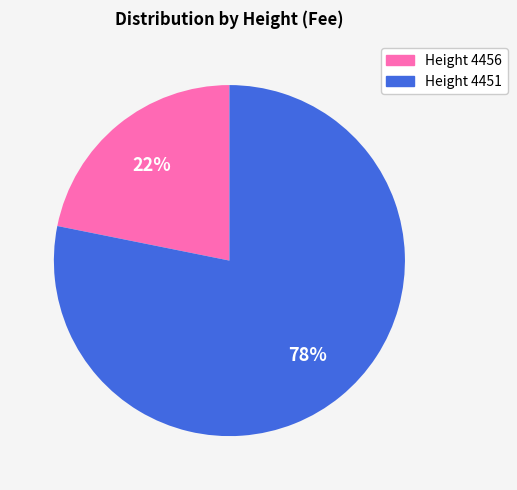

Is there a majority slice in this chart?

Yes